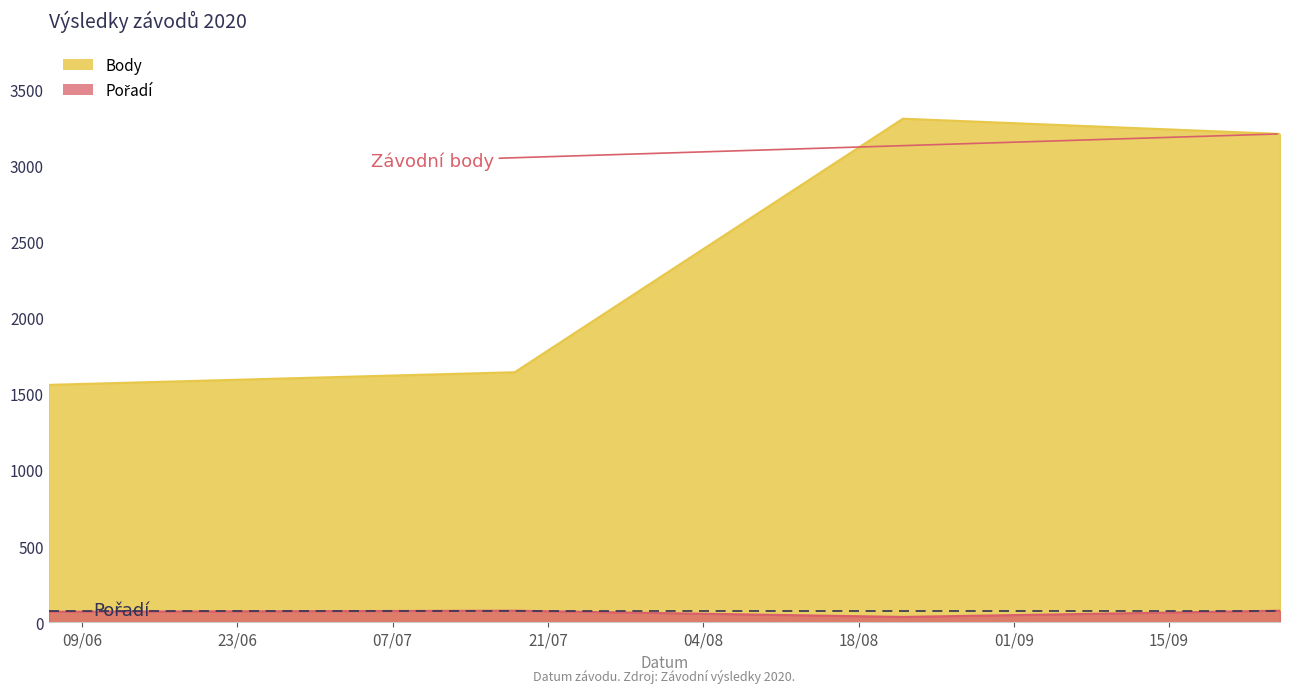

At how many categories does at least one series exceed 825?

4